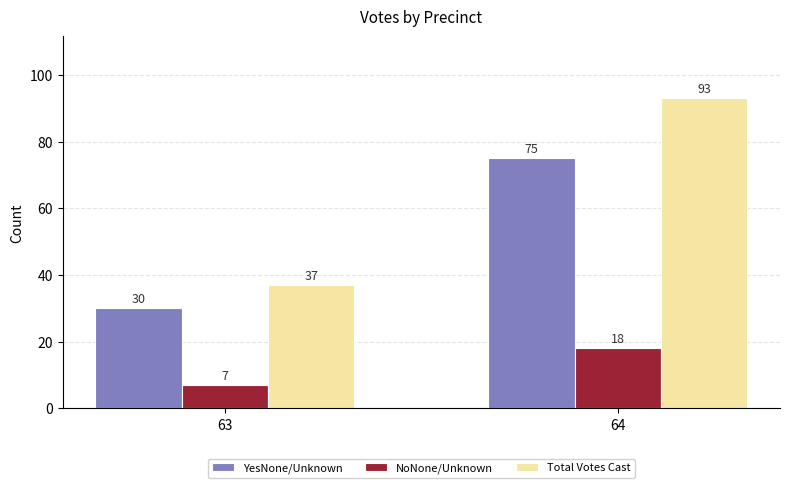

What is the greatest value displayed?

93